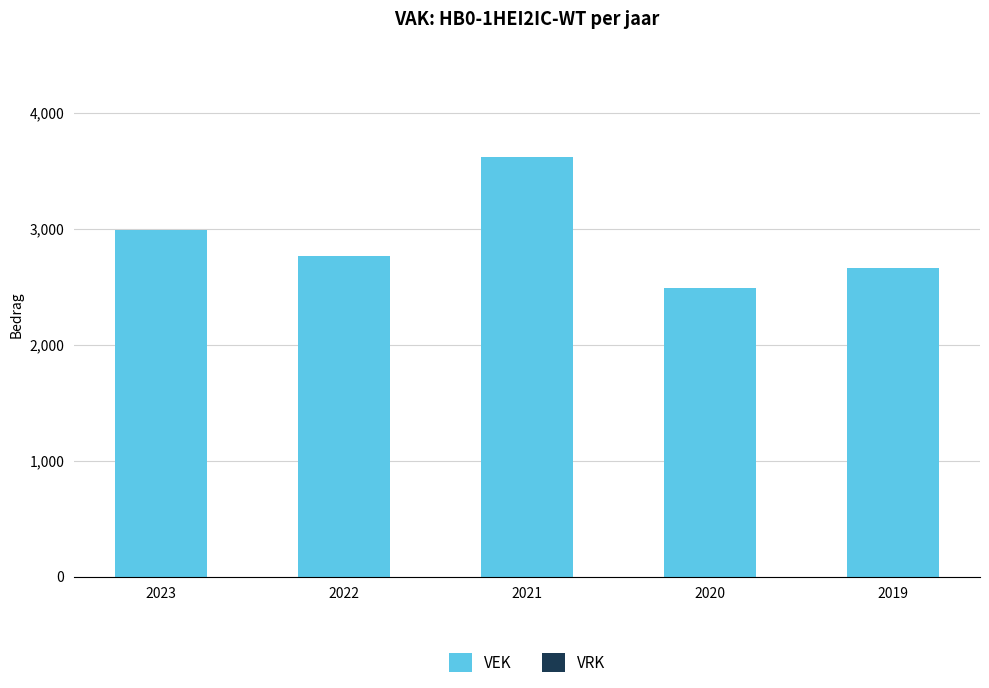

Are the bars grouped side by side (vs. stacked)?

No